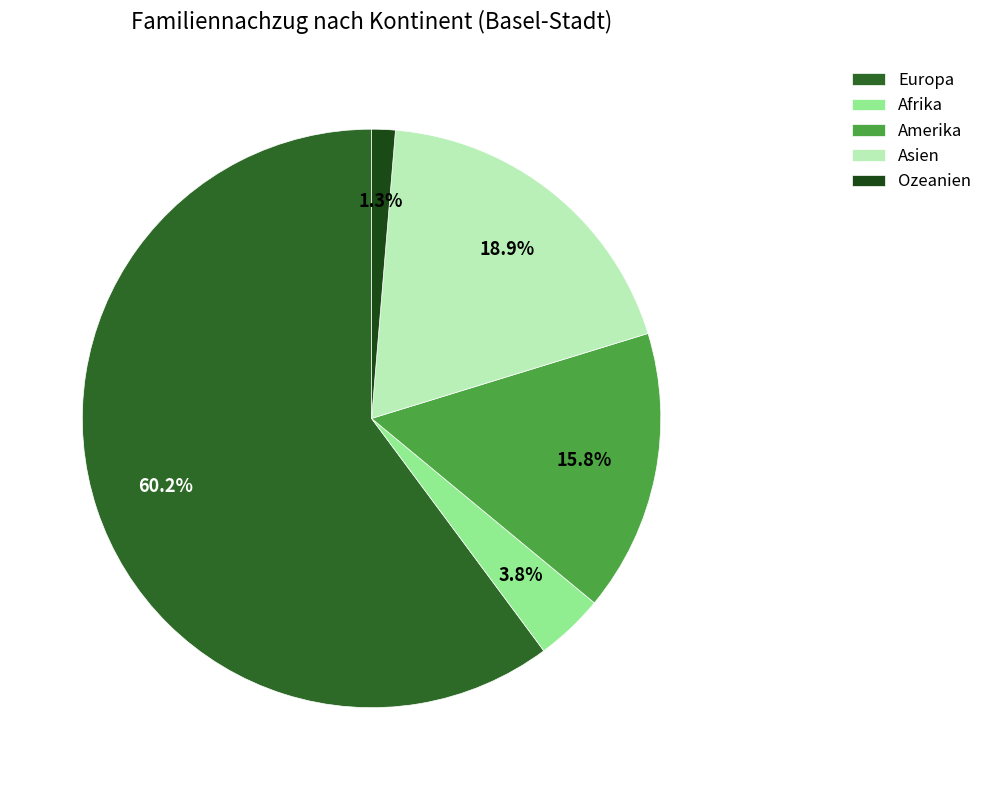

What is the smallest slice in the pie chart?

Ozeanien